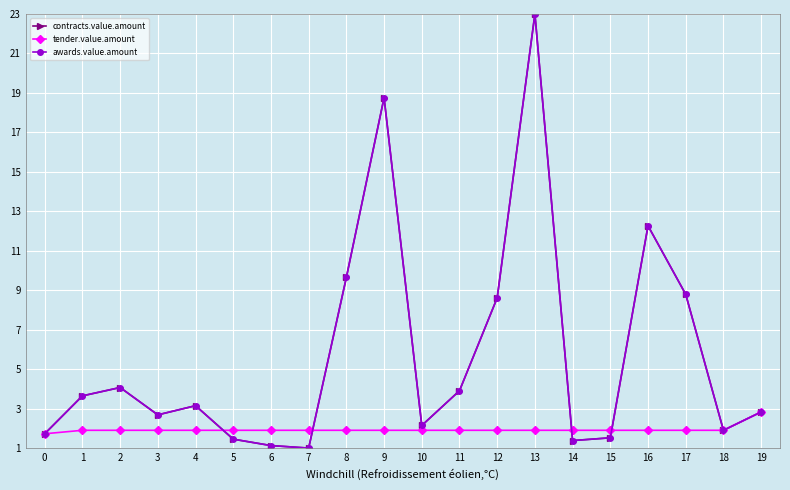

What is the value of the tender.value.amount point at the 14th from the left?

1.9